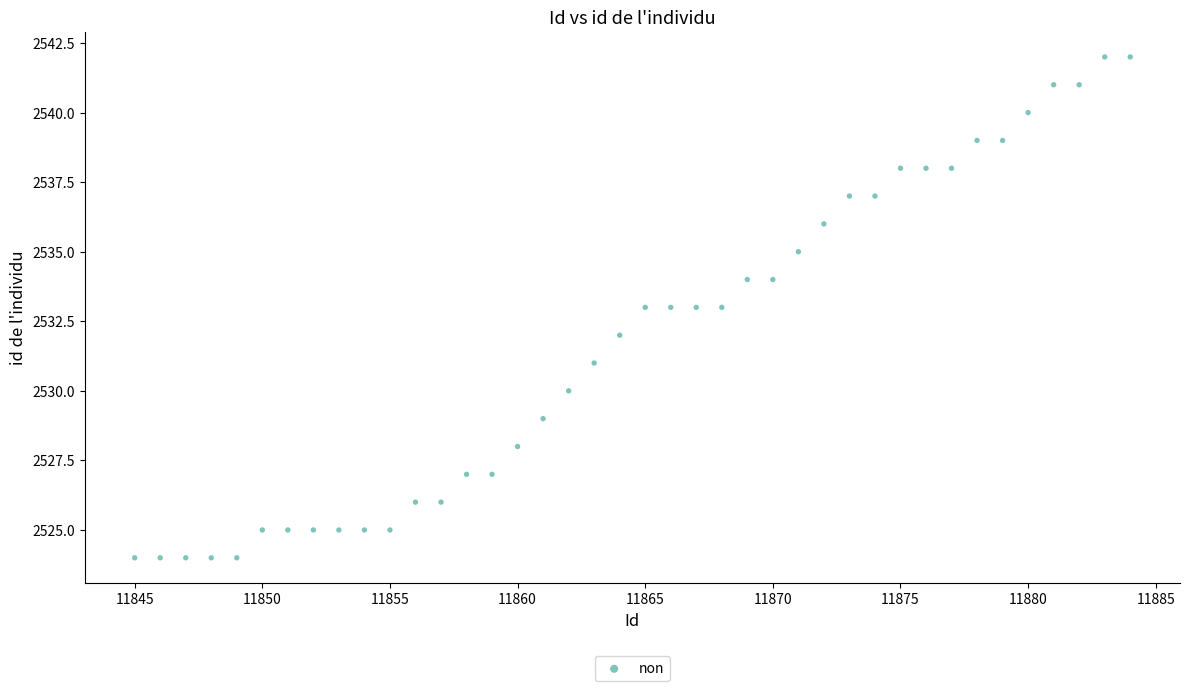

What is the range of X values (max minus min)?

39